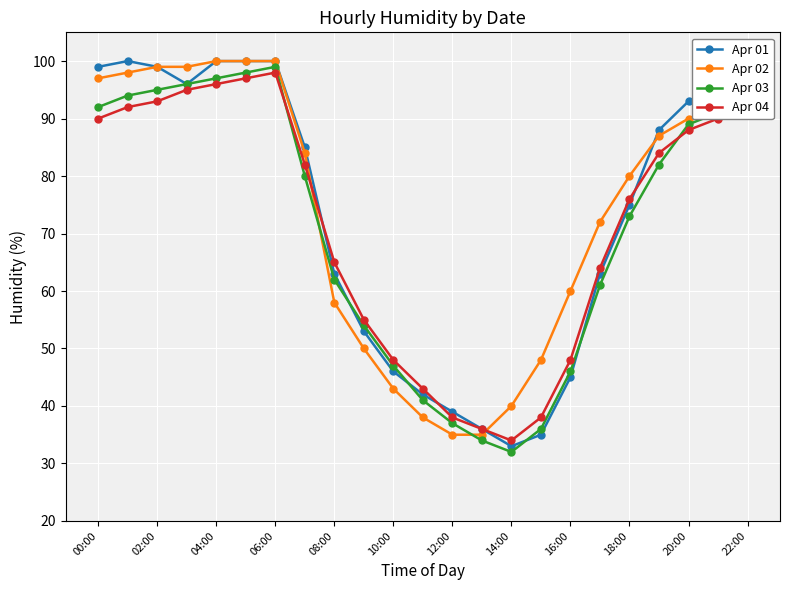

True or false: Apr 01 has more than 0 interior local peaks.

True